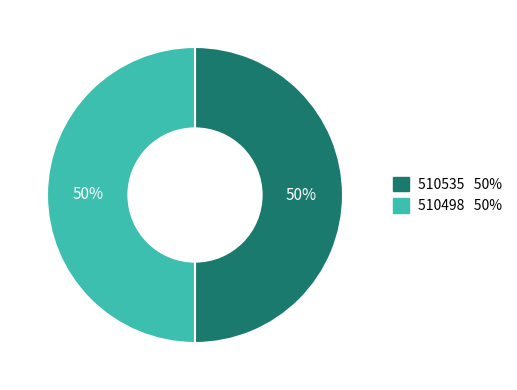

Approximately how many times larger is the value at 510498 compared to 510535?

1.0